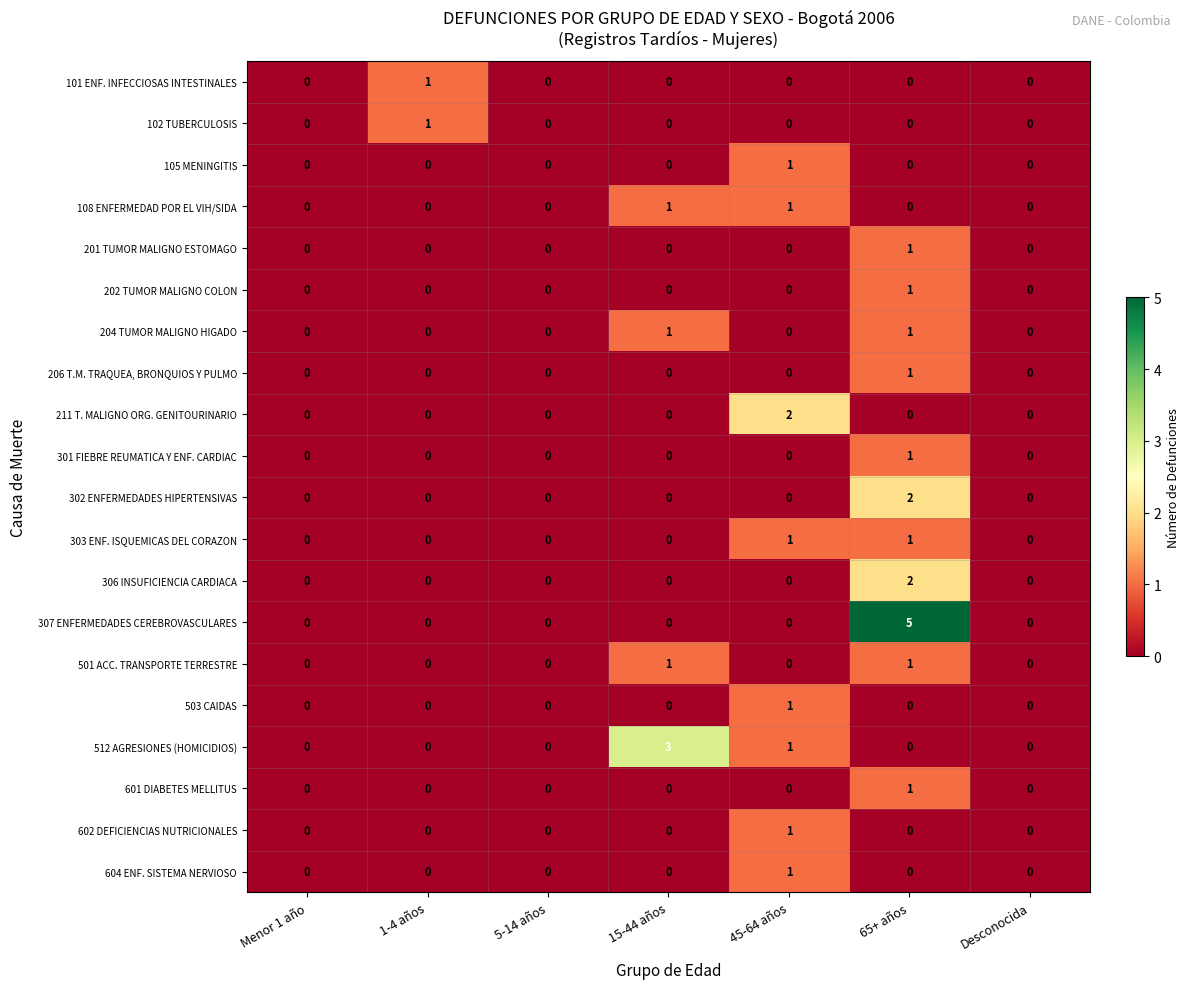

Count the number of data series in this chart.

20